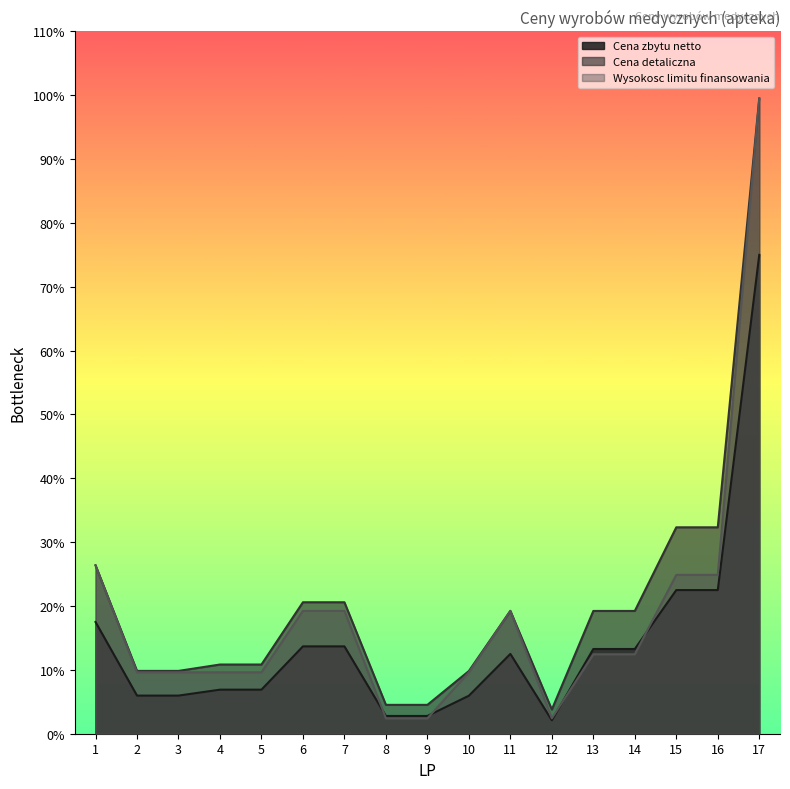

The value of Cena zbytu netto at 3 is 4.0. True or false?

False